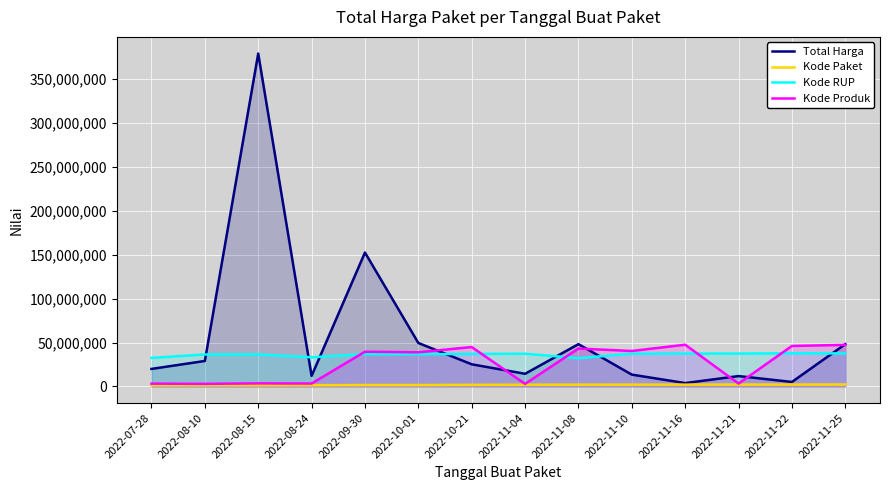

True or false: Kode Produk and Total Harga intersect in this chart.

True